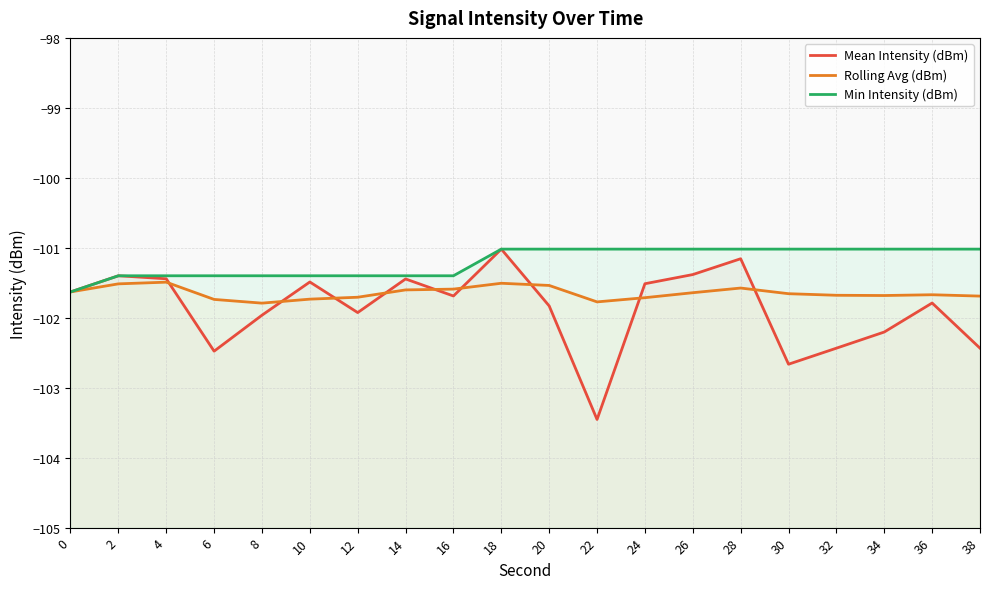

Reading left to right, list all the values displayed in this chart.

Mean Intensity (dBm): -101.6	-101.4	-101.4	-102.5	-102.0	-101.5	-101.9	-101.4	-101.7	-101.0	-101.8	-103.5	-101.5	-101.4	-101.2	-102.7	-102.4	-102.2	-101.8	-102.4
Rolling Avg (dBm): -101.6	-101.5	-101.5	-101.7	-101.8	-101.7	-101.7	-101.6	-101.6	-101.5	-101.5	-101.8	-101.7	-101.6	-101.6	-101.7	-101.7	-101.7	-101.7	-101.7
Min Intensity (dBm): -101.6	-101.4	-101.4	-101.4	-101.4	-101.4	-101.4	-101.4	-101.4	-101.0	-101.0	-101.0	-101.0	-101.0	-101.0	-101.0	-101.0	-101.0	-101.0	-101.0